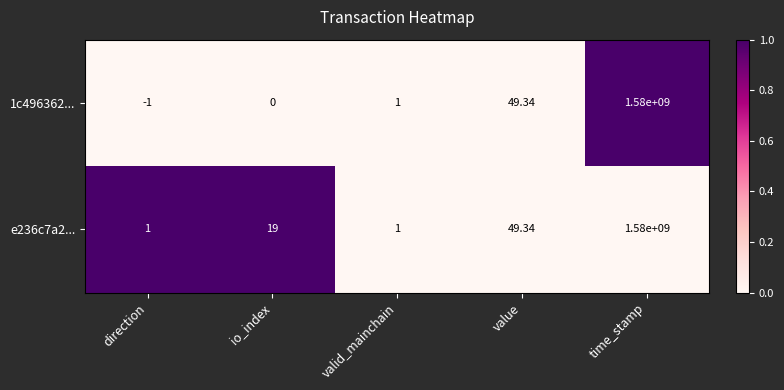

Rank the categories by 1c496362... value from lowest to highest.

direction, io_index, valid_mainchain, value, time_stamp